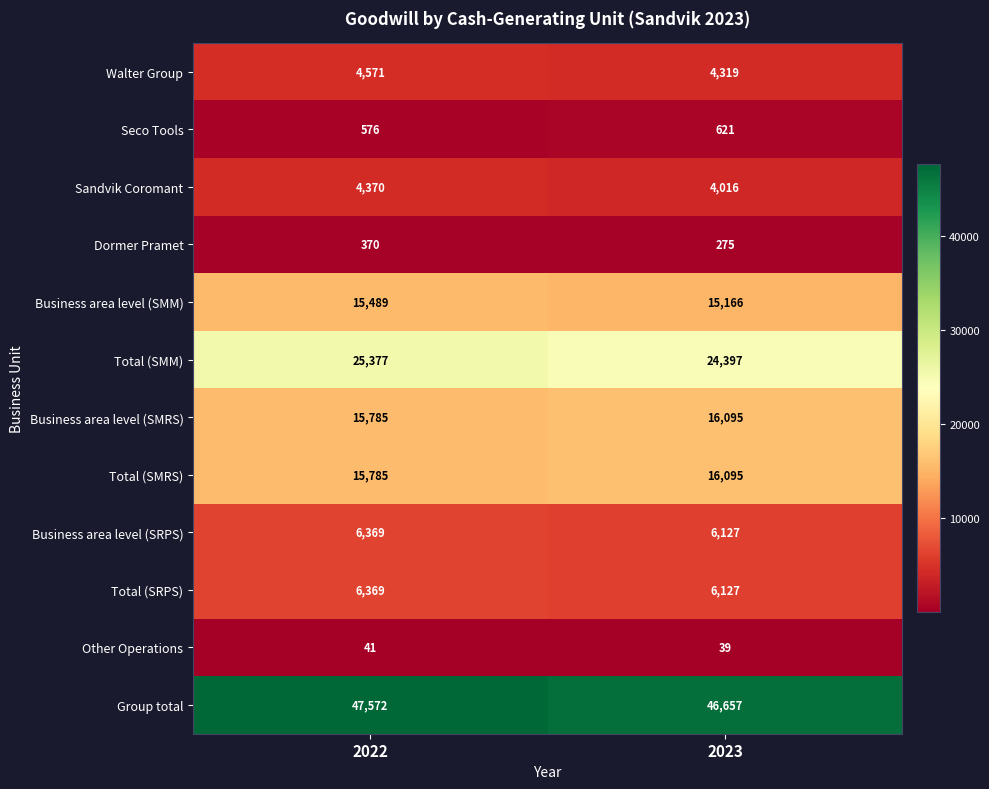

What is the maximum value shown in the chart?

47572